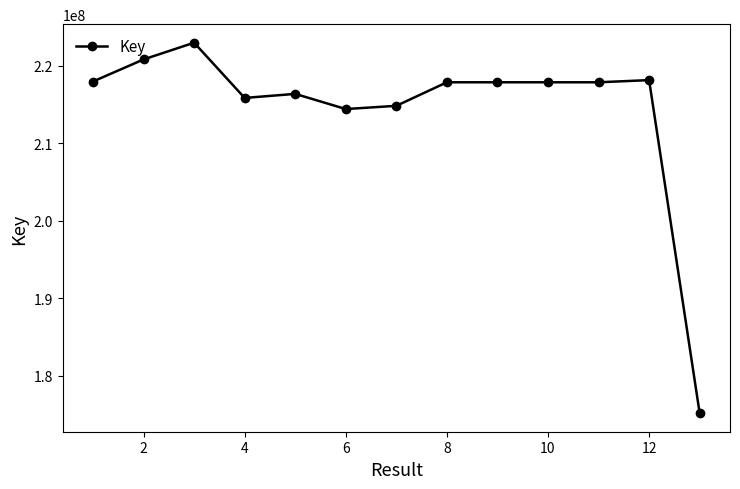

What is the greatest value displayed?

222999334